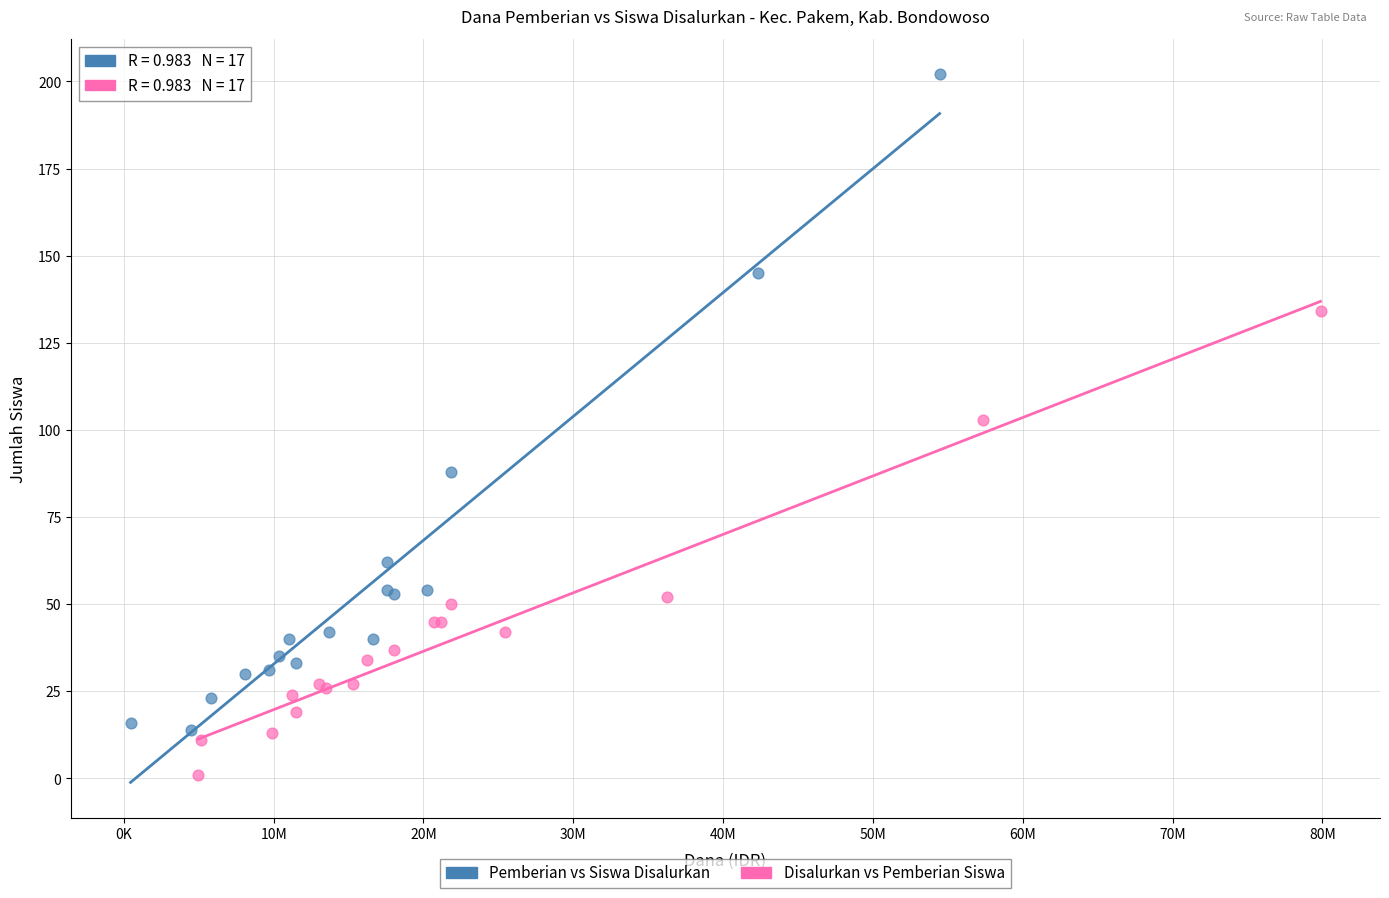

Which series contains the lowest Y value?

Disalurkan vs Pemberian Siswa